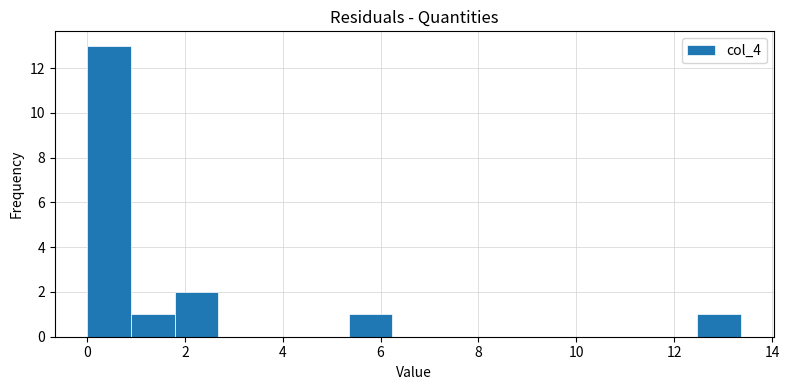

Over which range of the x-axis is the bar tallest?

0.0 to 1.0